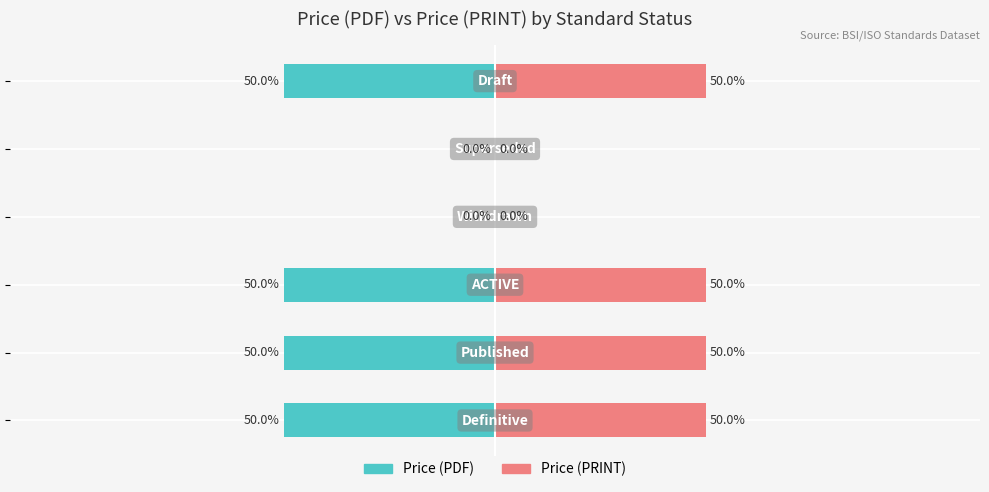

What is the value of the Price (PDF) bar at the 2nd from the left?

-50